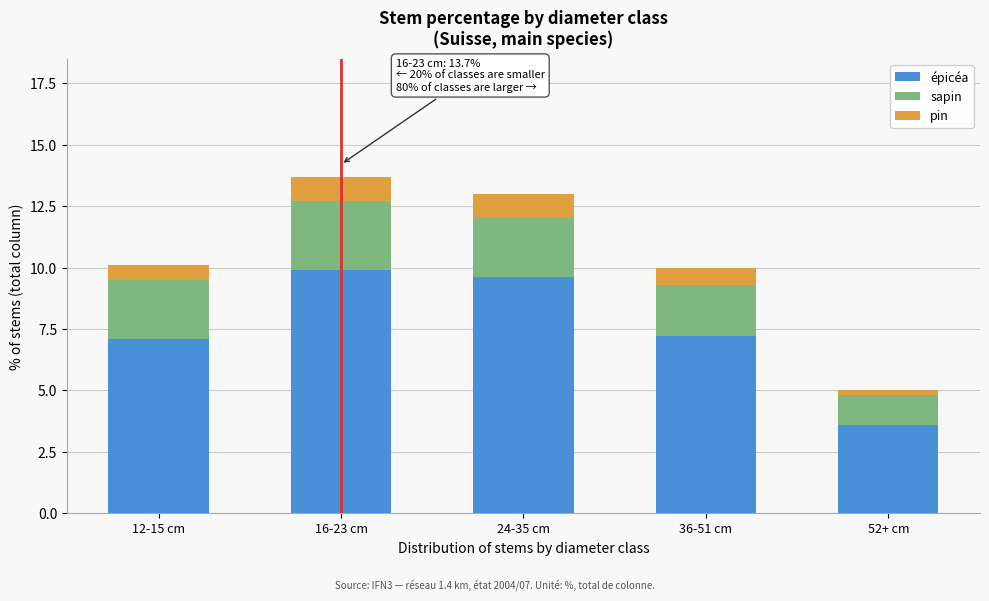

Reading left to right, transcribe the values for épicéa.

12-15 cm=7.1	16-23 cm=9.9	24-35 cm=9.6	36-51 cm=7.2	52+ cm=3.6